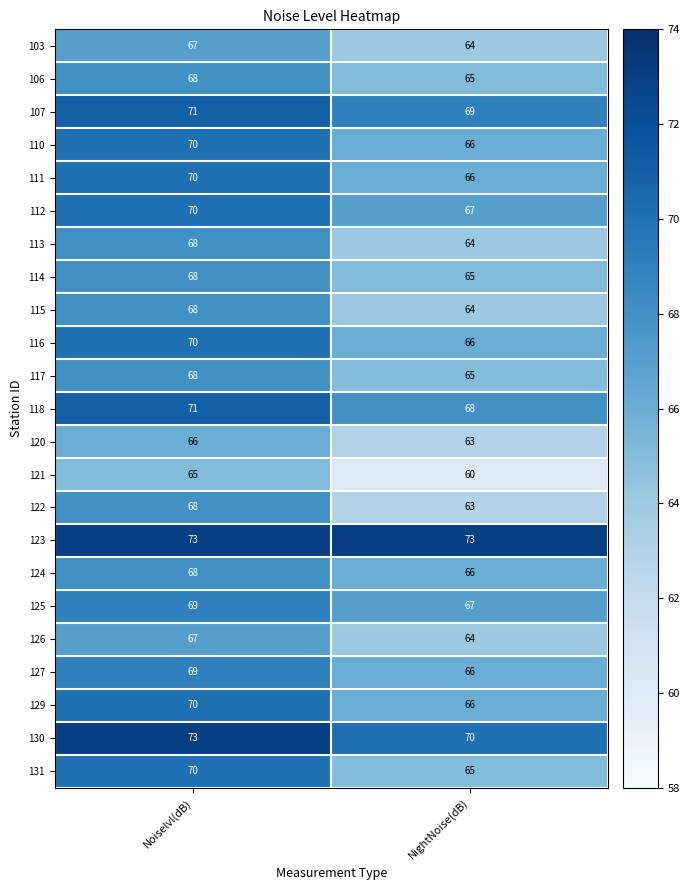

At which category does the chart reach its minimum across all series?

NightNoise(dB)